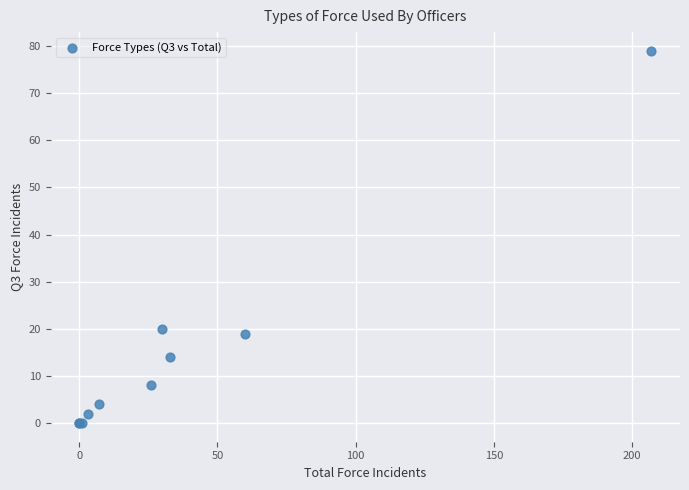

What Y value in the scatter plot is closest to 39?

20